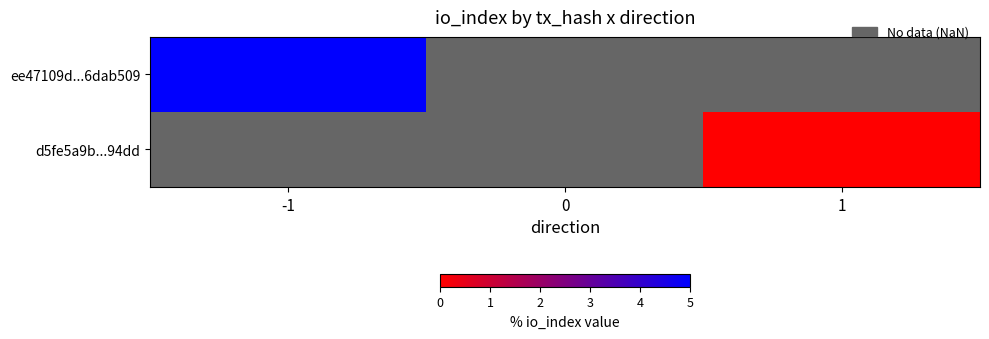

What value does the ee47109d...6dab509 series have at -1?

5.0